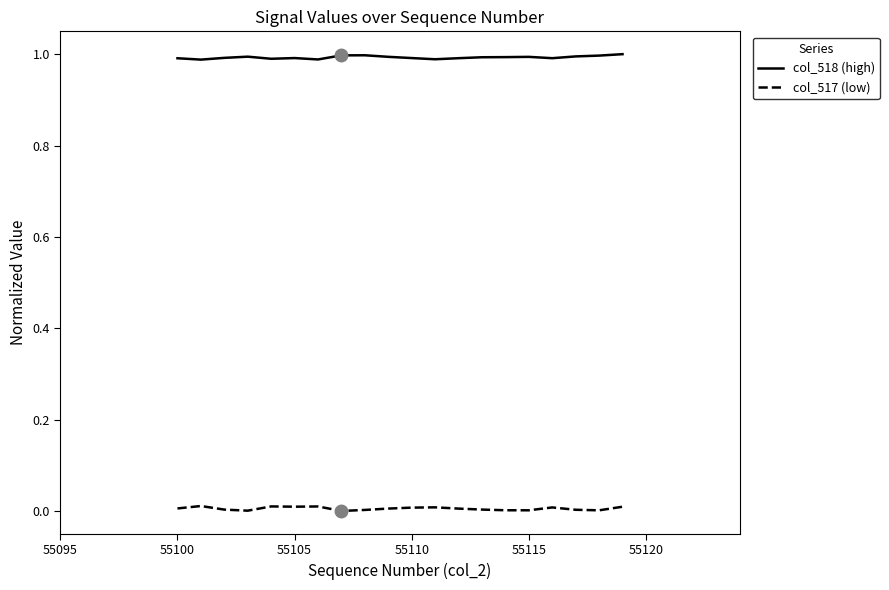

True or false: col_518 (high) and col_517 (low) intersect in this chart.

False